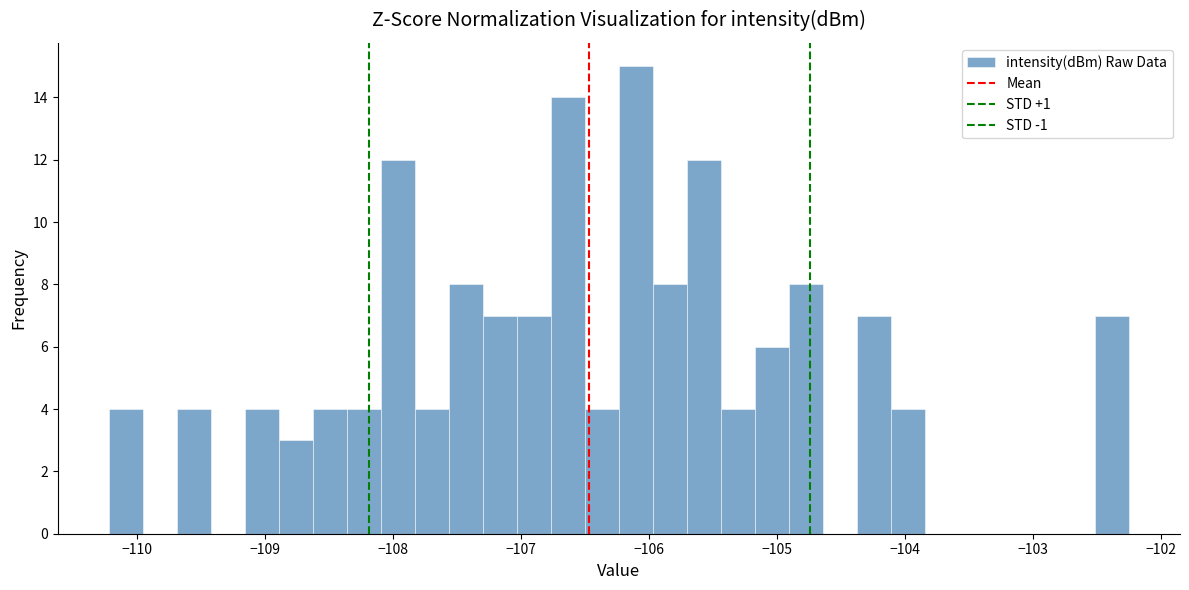

Around what value on the x-axis is the tallest bar? Give the approximate position of its centre, as read against the axis.

-106.1